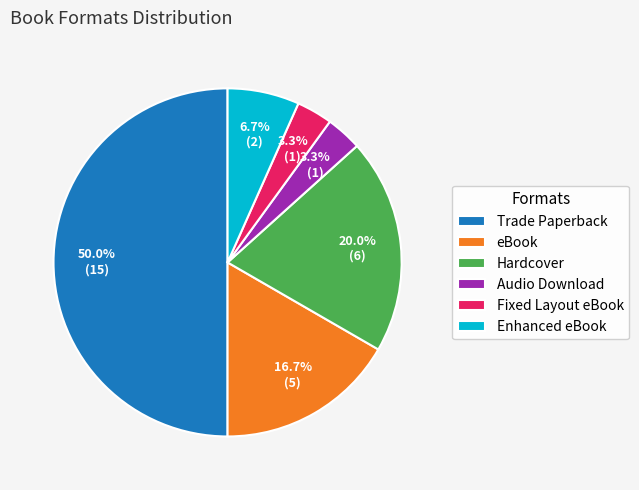

To the nearest percent, what is the difference between the largest and smallest slice percentages?

47%